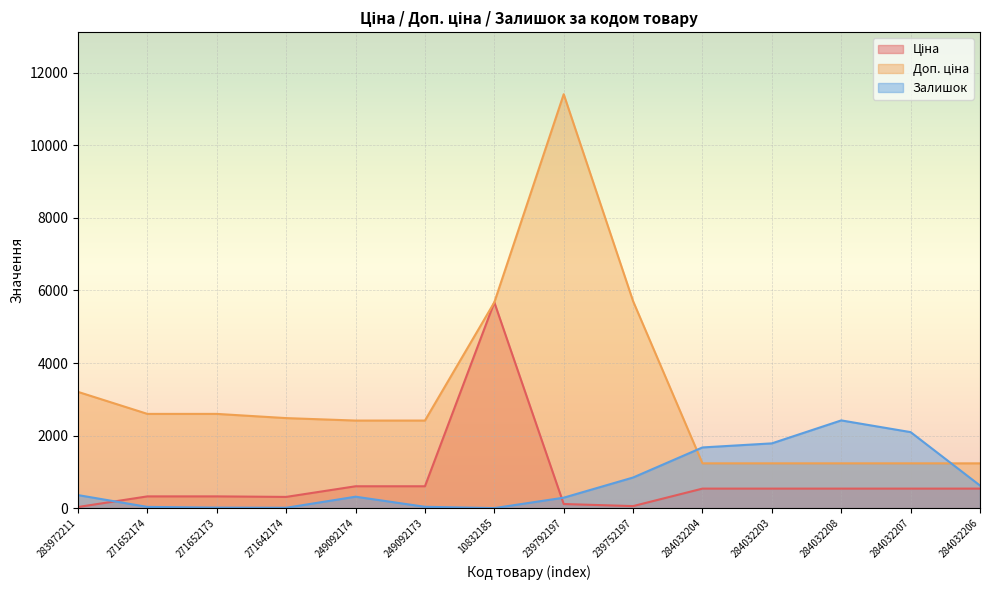

At which category is the sum across all series the highest?

239792197